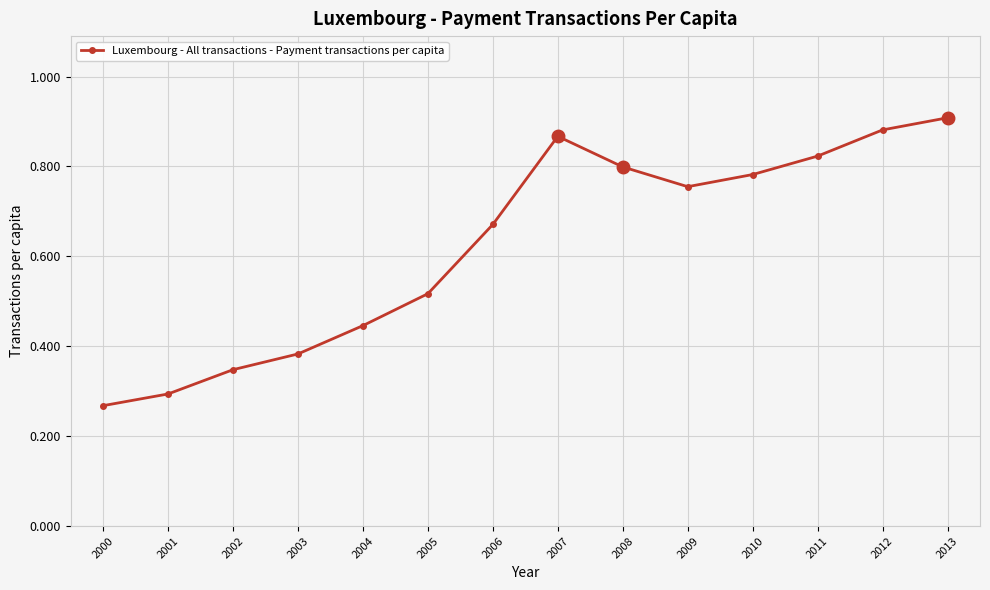

How many interior local valleys (lower than both neighbors) does the data have?

1